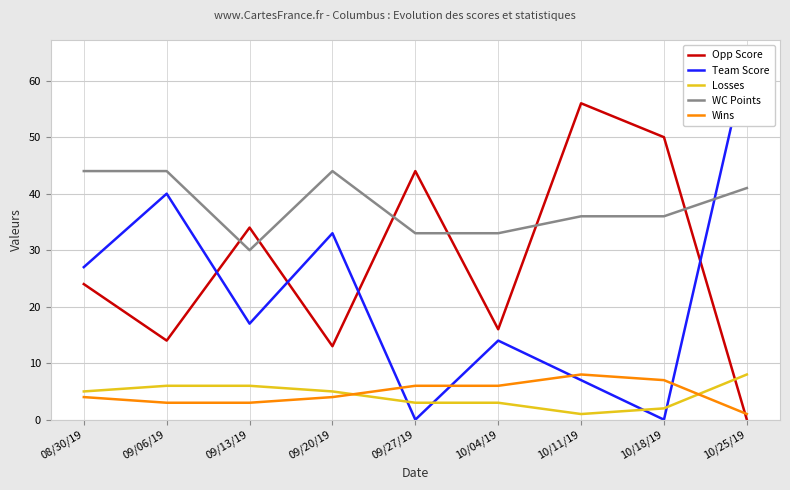

At which category is the sum across all series the highest?

10/25/19